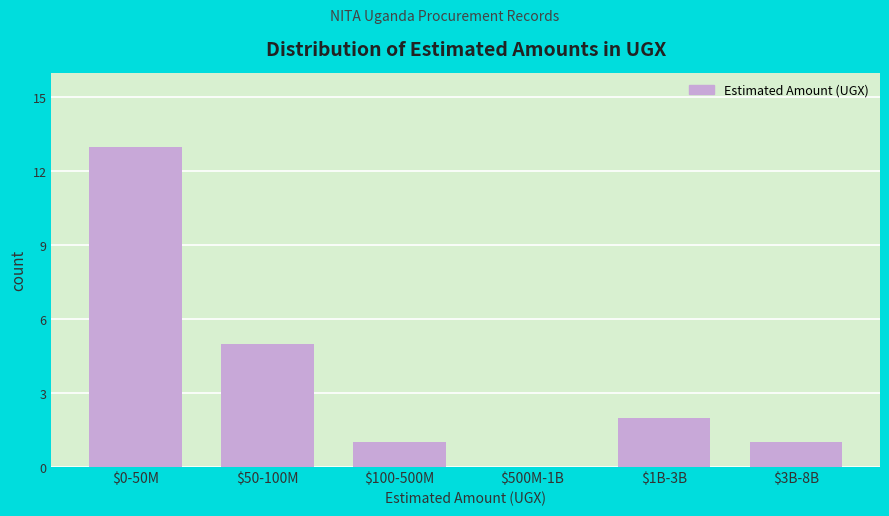

True or false: the data shows 1 at $3B-8B.

True